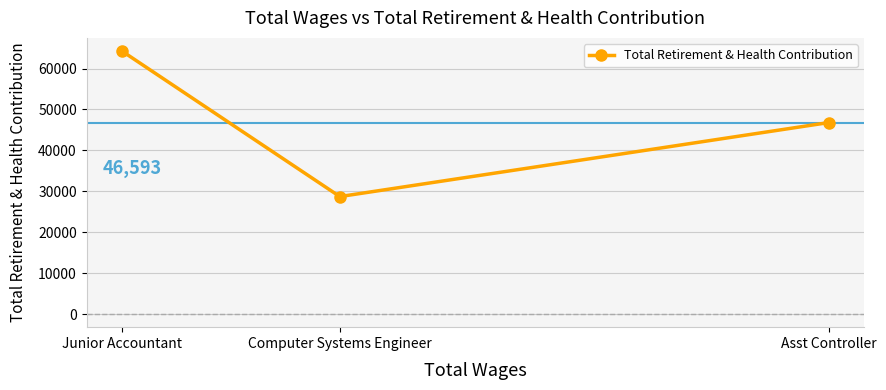

What is the sum of all values?

139778